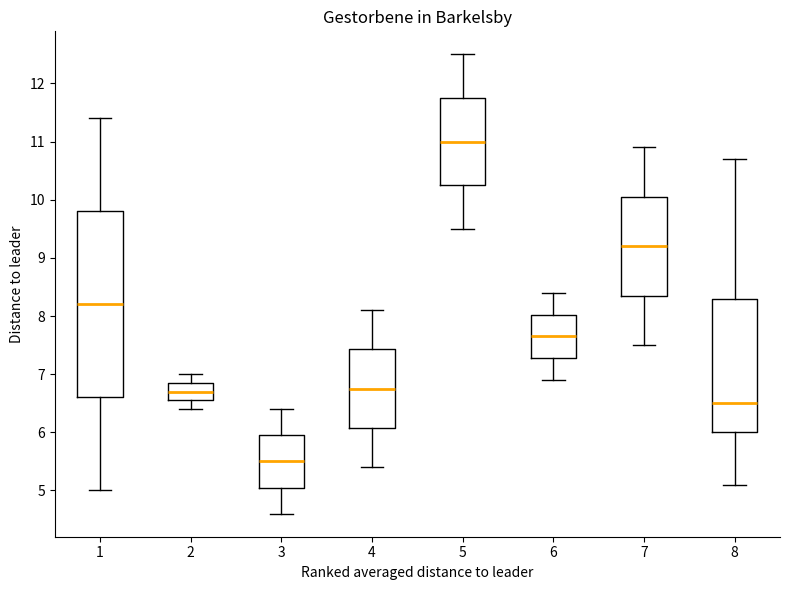

Which box has the highest median line?

5